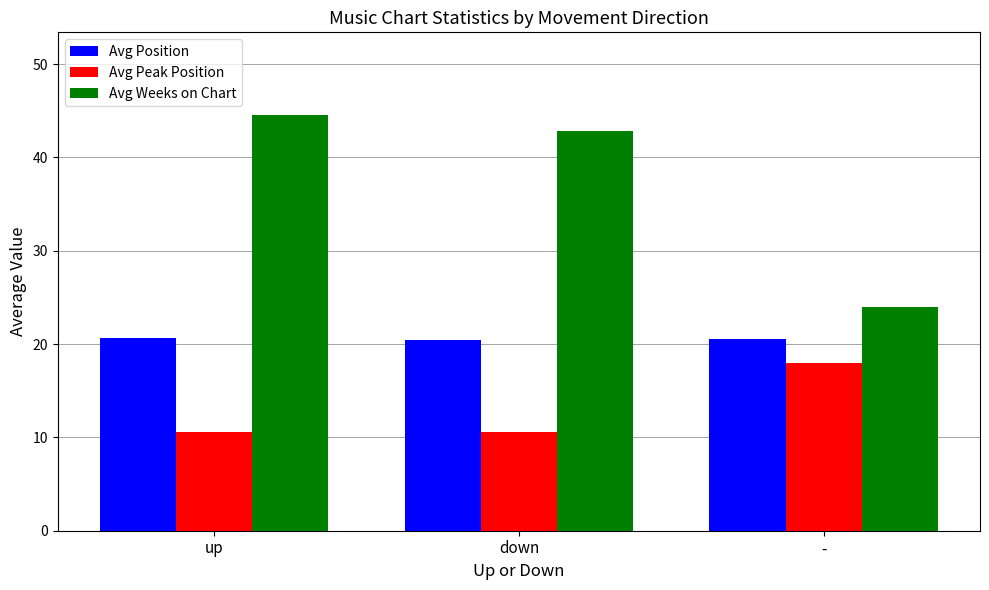

What is the average value of the Avg Peak Position series?

13.0